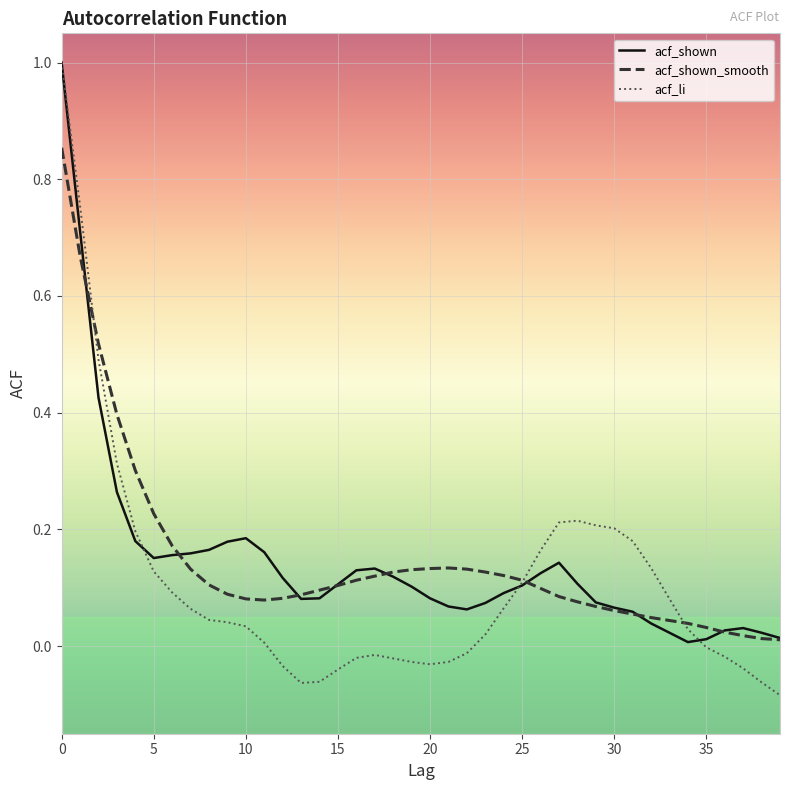

Which series has the largest range (max minus min)?

acf_li